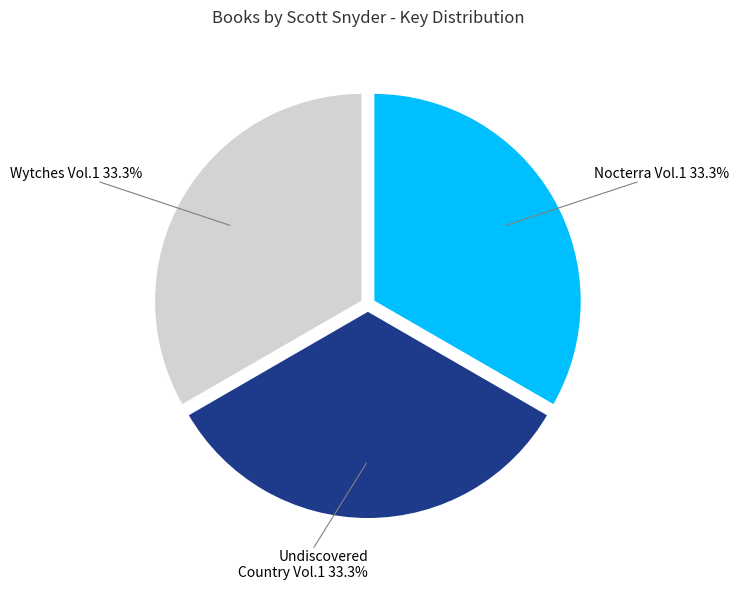

Is there any slice that represents more than half of the pie?

No